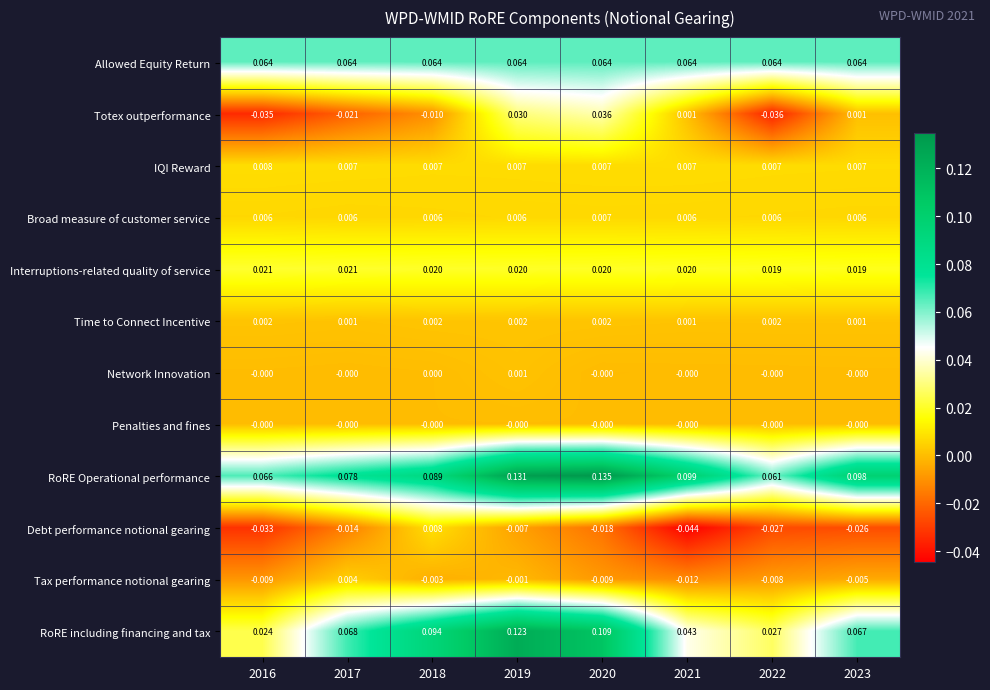

Is the value of Network Innovation at 2019 greater than the value of Debt performance notional gearing at 2022?

Yes